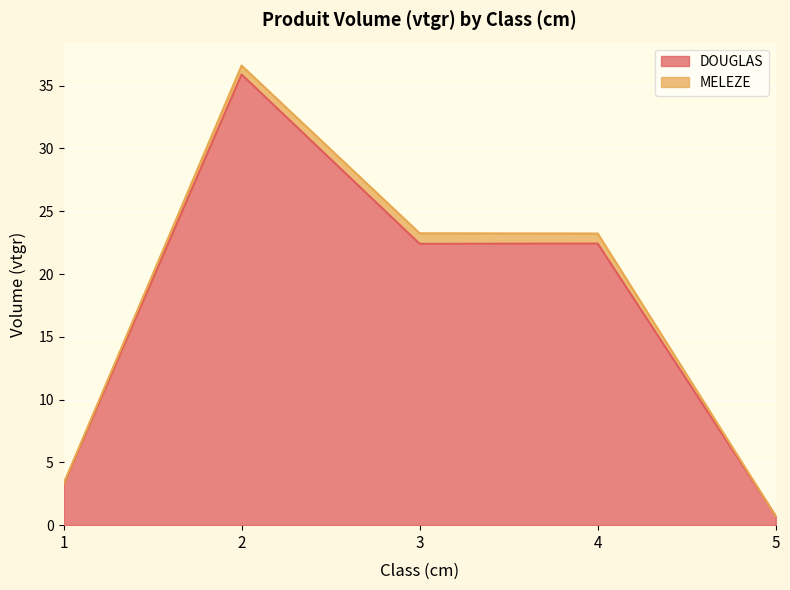

Rank the categories by value from lowest to highest.

5, 1, 3, 4, 2